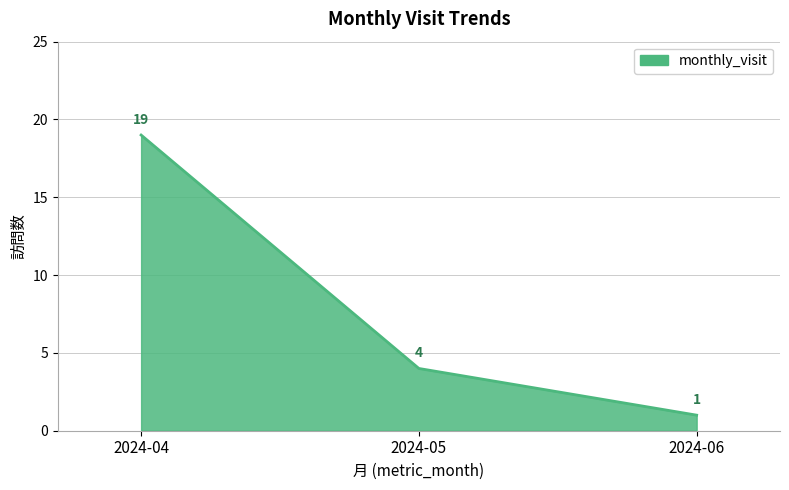

Reading left to right, extract all data points from this chart.

2024-04=19	2024-05=4	2024-06=1